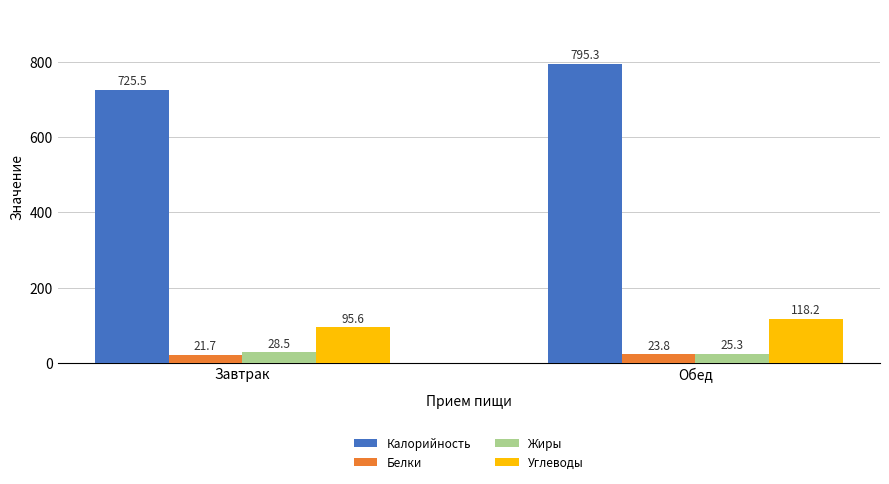

How many bars are there in total?

8